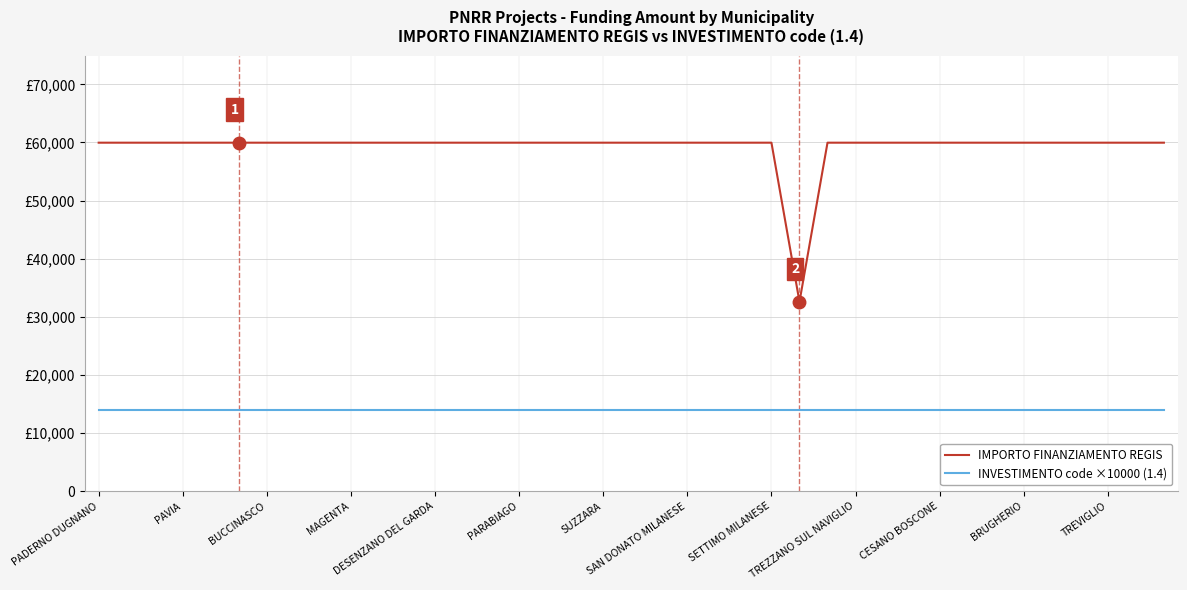

List the series in order of their peak value, lowest first.

INVESTIMENTO code ×10000 (1.4), IMPORTO FINANZIAMENTO REGIS